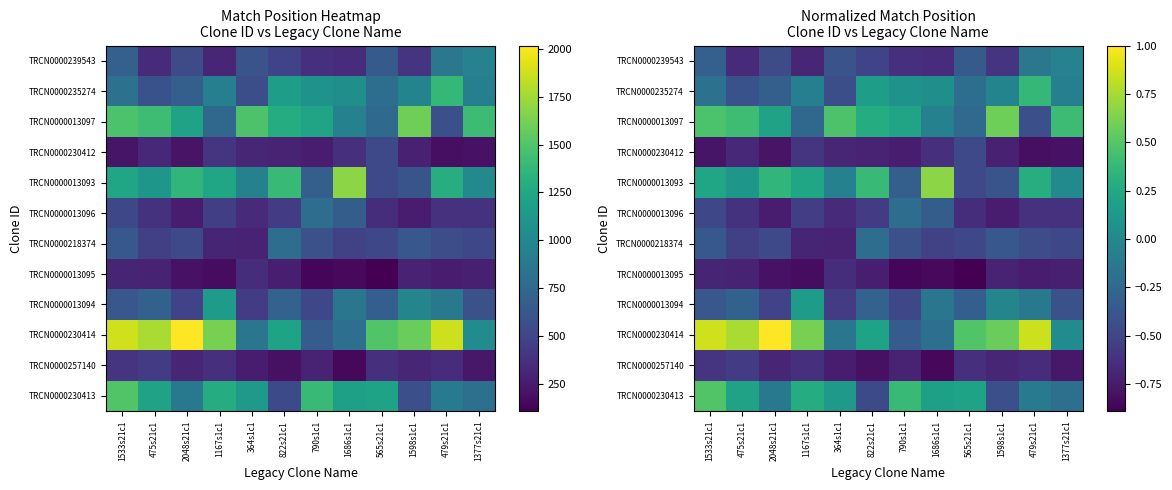

Count the number of categories in the chart.

12